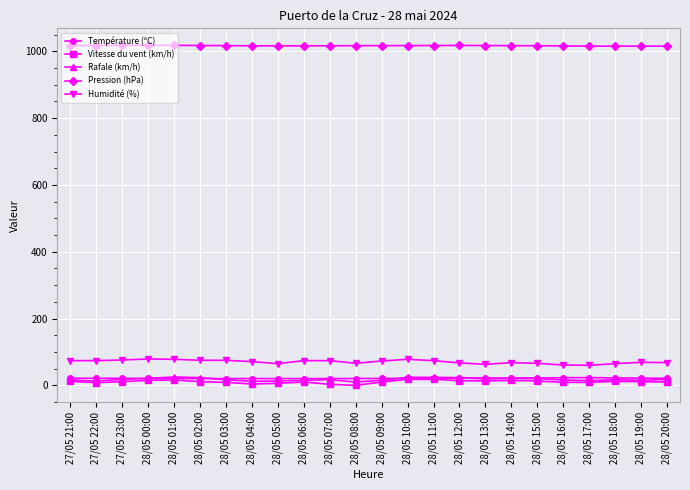

True or false: Pression (hPa) and Rafale (km/h) cross at least once.

False